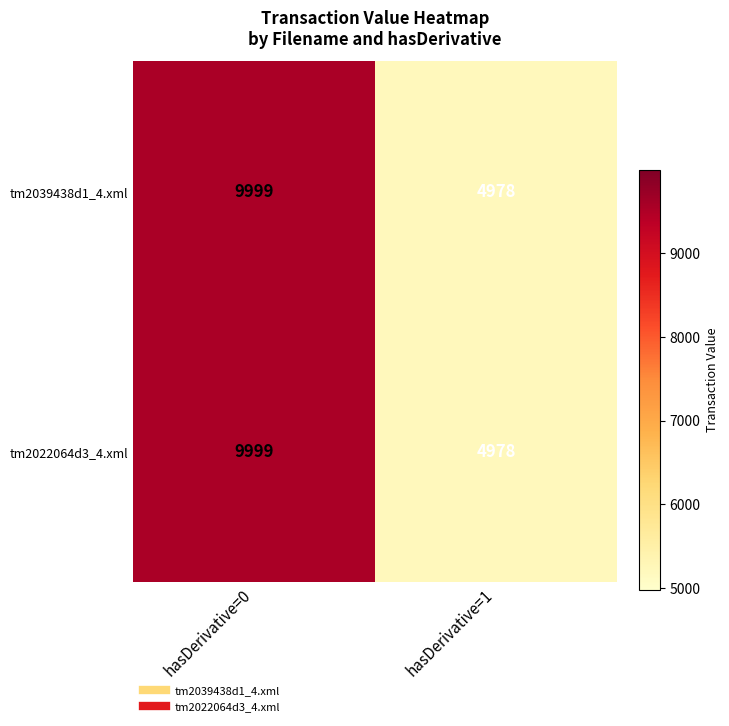

Reading left to right, extract all data points from this chart.

tm2039438d1_4.xml: 9999	4978
tm2022064d3_4.xml: 9999	4978